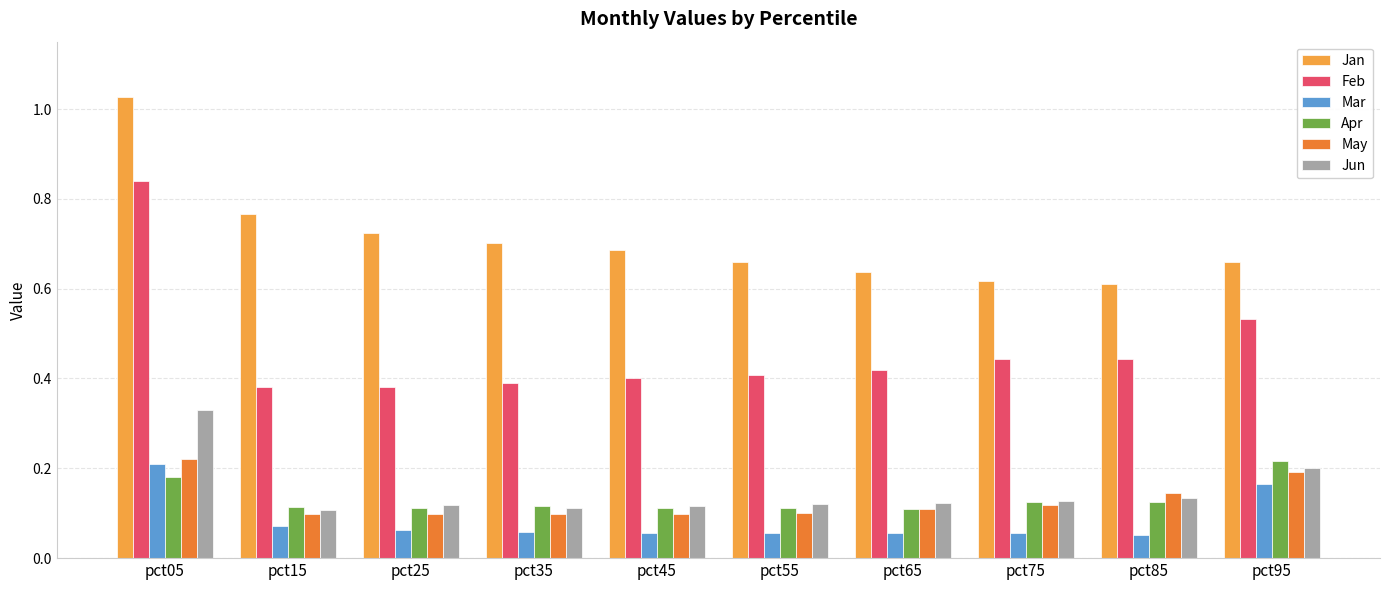

What is the sum of all Jun values?

1.5